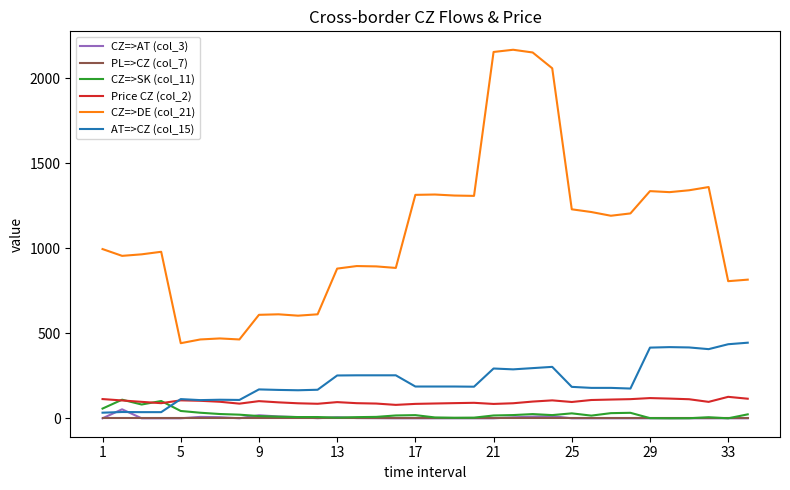

What is the minimum value for Price CZ (col_2)?

79.0